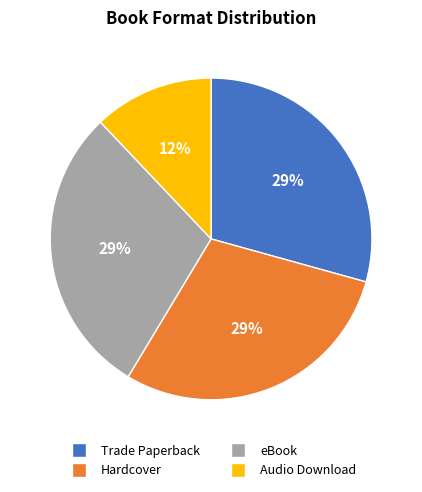

True or false: Trade Paperback accounts for 29% of the total.

True